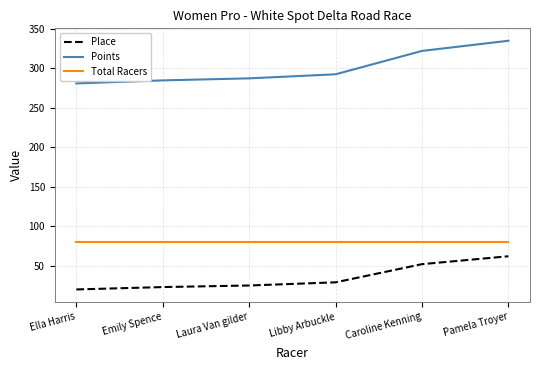

How many values in the Points series exceed 292?

3